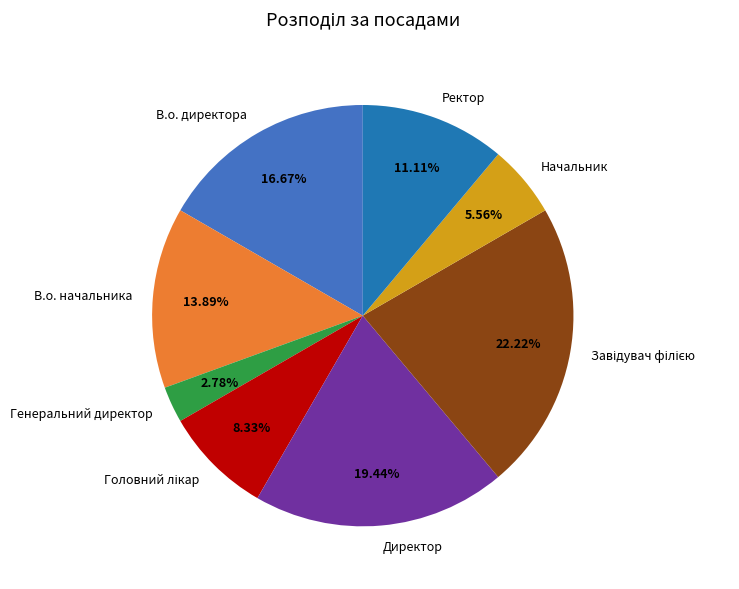

To the nearest percent, what is the combined percentage of Директор and В.о. начальника?

33%